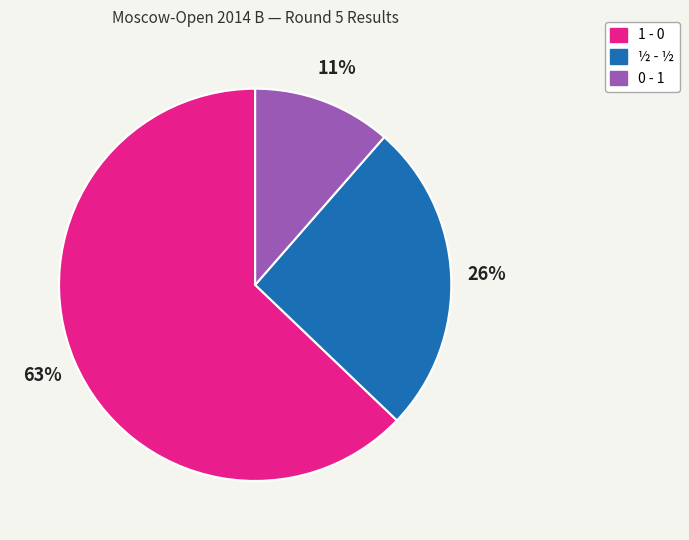

To the nearest percent, what is the difference between the ½ - ½ and 1 - 0 slice percentages?

37%